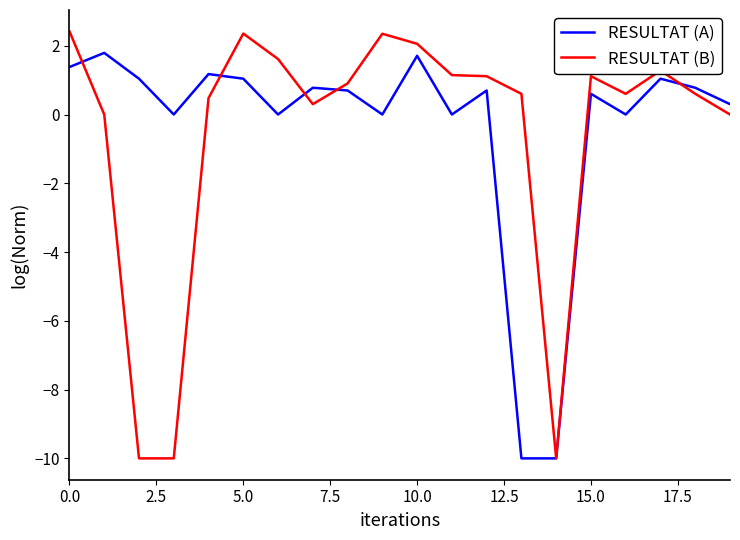

List the series in order of their peak value, highest first.

RESULTAT (B), RESULTAT (A)